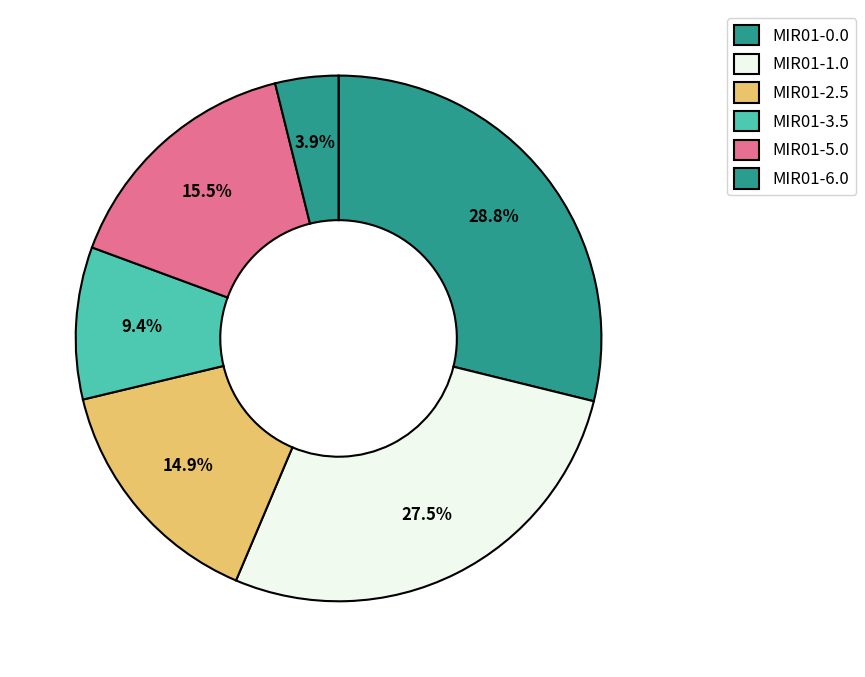

Is it true that MIR01-1.0 is 20% of the pie?

False